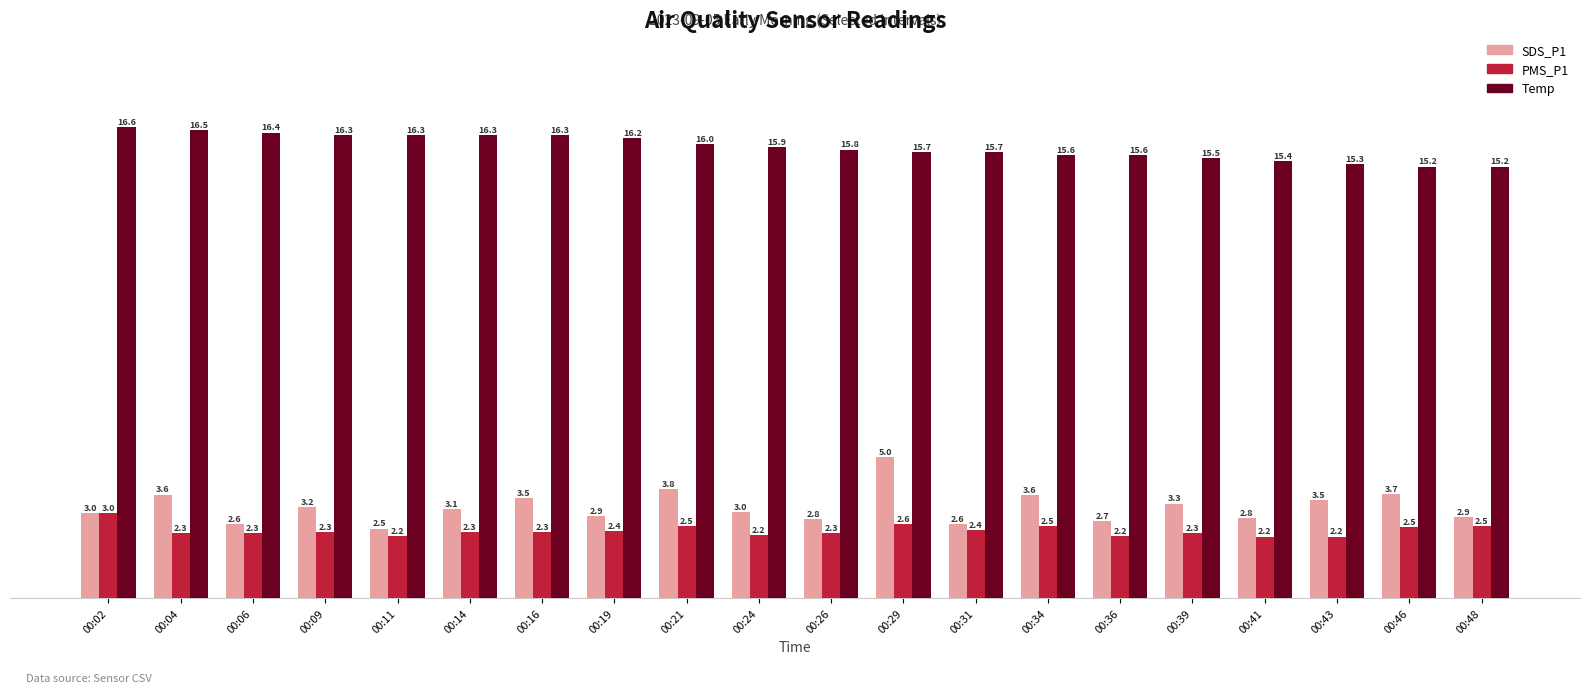

At which label does SDS_P1 reach its minimum?

00:11